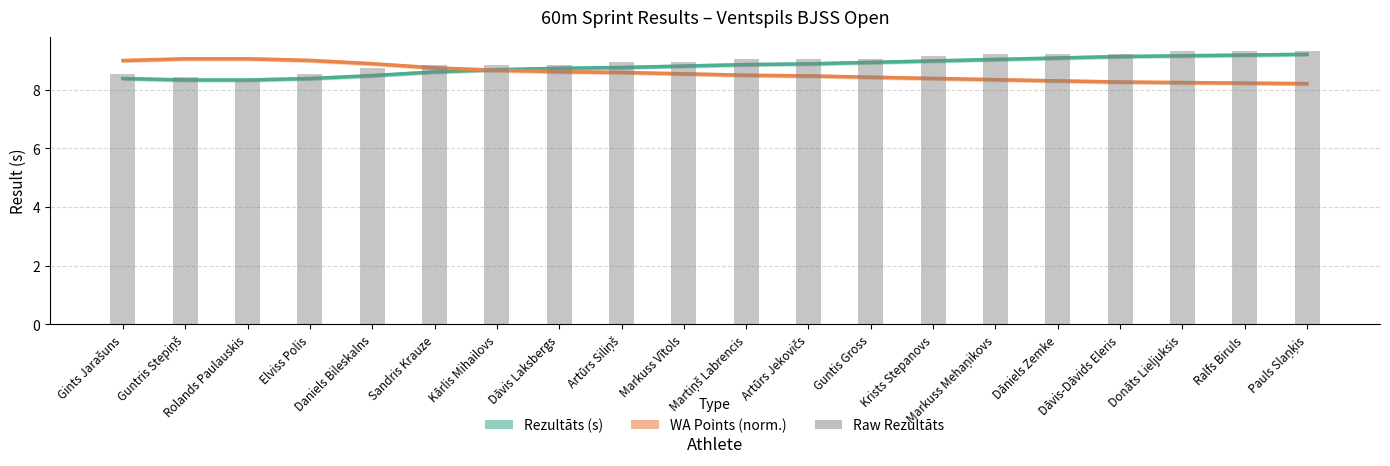

What is the label of the 19th bar from the right?

Guntris Stepiņš